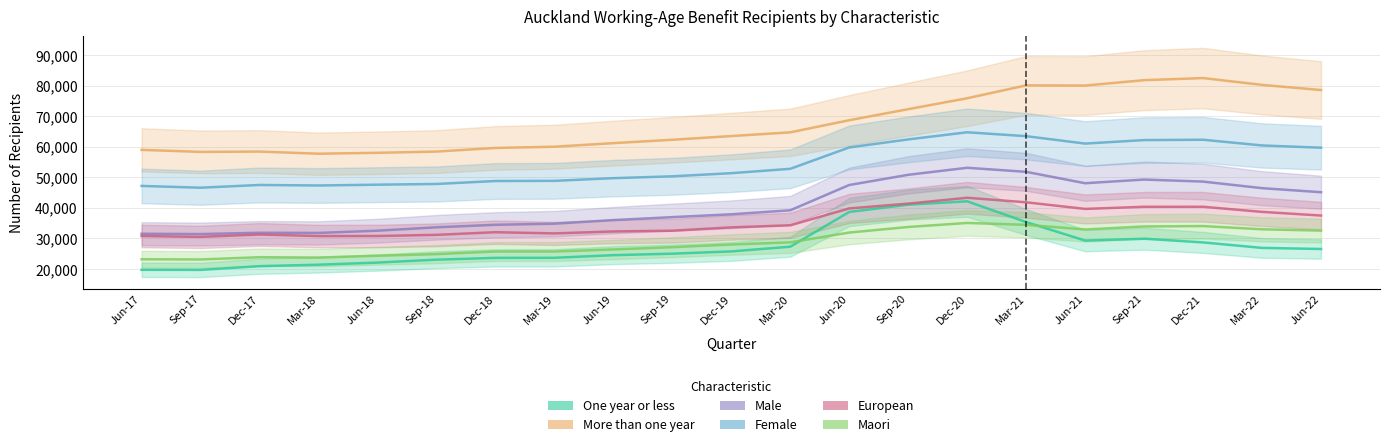

At which label is Maori closest to 29049?

Mar-20